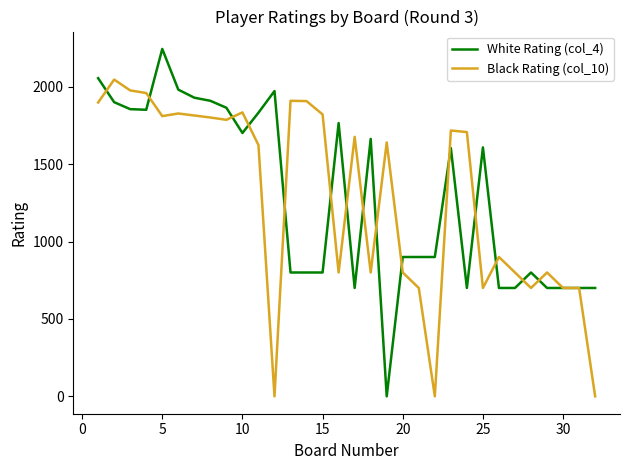

Which series has the widest spread of values?

White Rating (col_4)